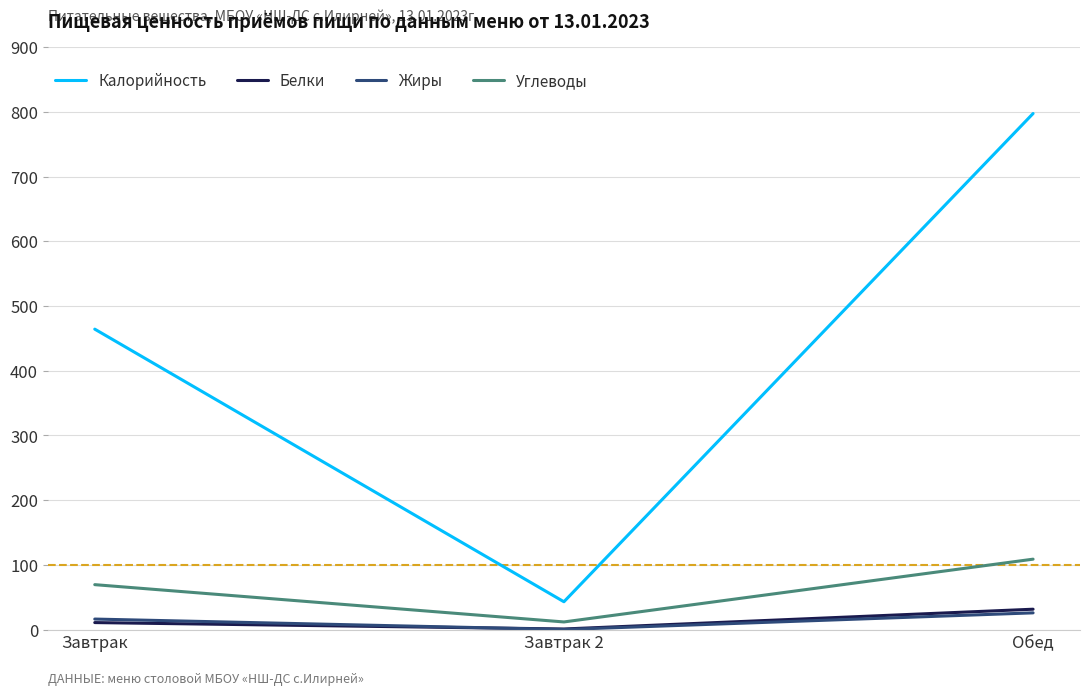

Which series has the largest total across all categories?

Калорийность